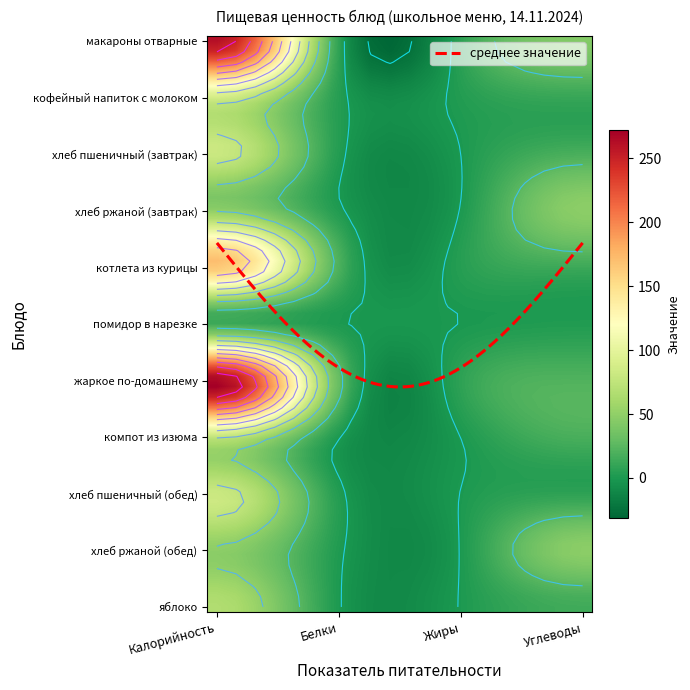

The помидор в нарезке series shows 6.1 at Калорийность. True or false?

False